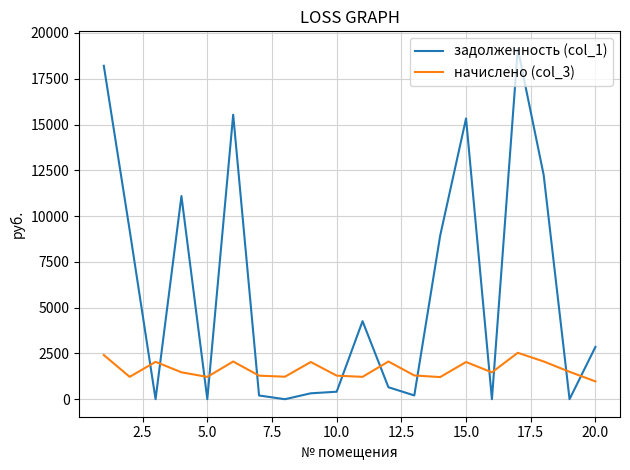

Which series has the largest range (max minus min)?

задолженность (col_1)